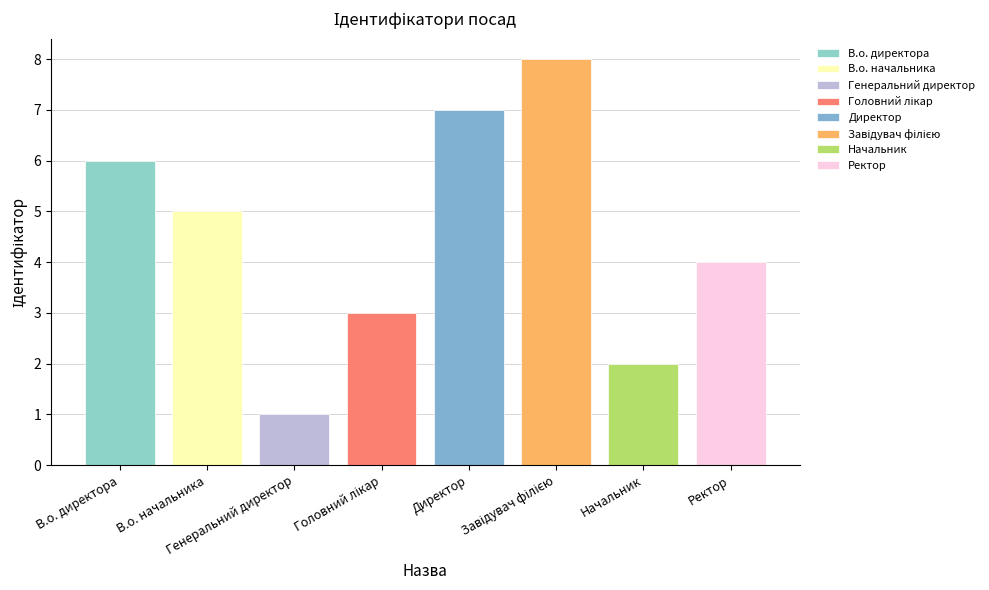

Read the value at Ректор.

4